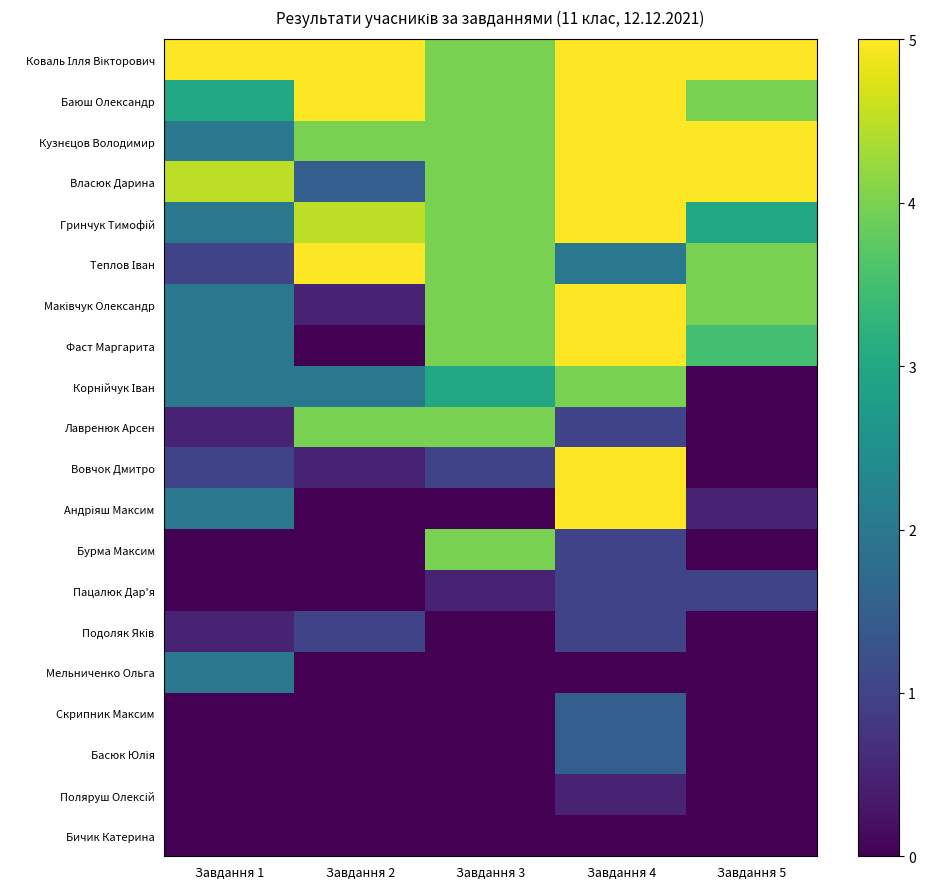

Rank the series by their maximum value, from lowest to highest.

Бичик Катерина, Поляруш Олексій, Пацалюк Дар'я, Подоляк Яків, Скрипник Максим, Басюк Юлія, Мельниченко Ольга, Корнійчук Іван, Лавренюк Арсен, Бурма Максим, Коваль Ілля Вікторович, Баюш Олександр, Кузнєцов Володимир, Власюк Дарина, Гринчук Тимофій, Теплов Іван, Маківчук Олександр, Фаст Маргарита, Вовчок Дмитро, Андріяш Максим